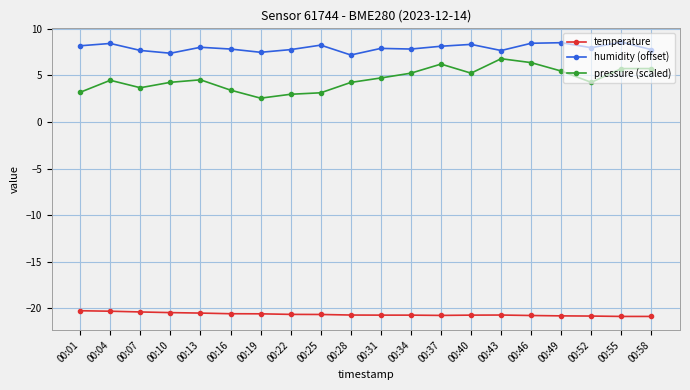

What is the highest value of the temperature series?

-20.3